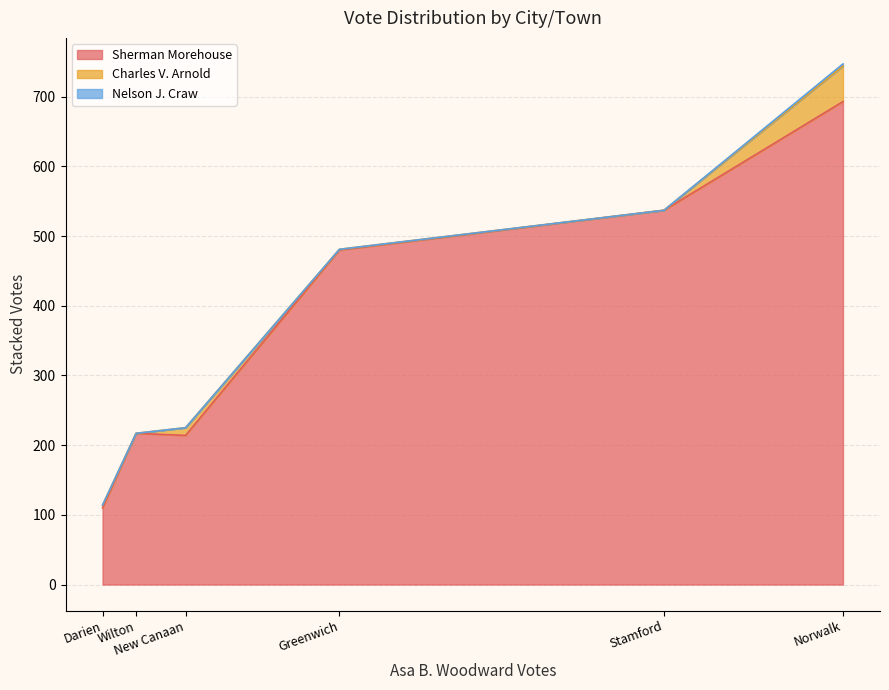

List the labels in order of Nelson J. Craw value, largest first.

Norwalk, Darien, Greenwich, New Canaan, Stamford, Wilton